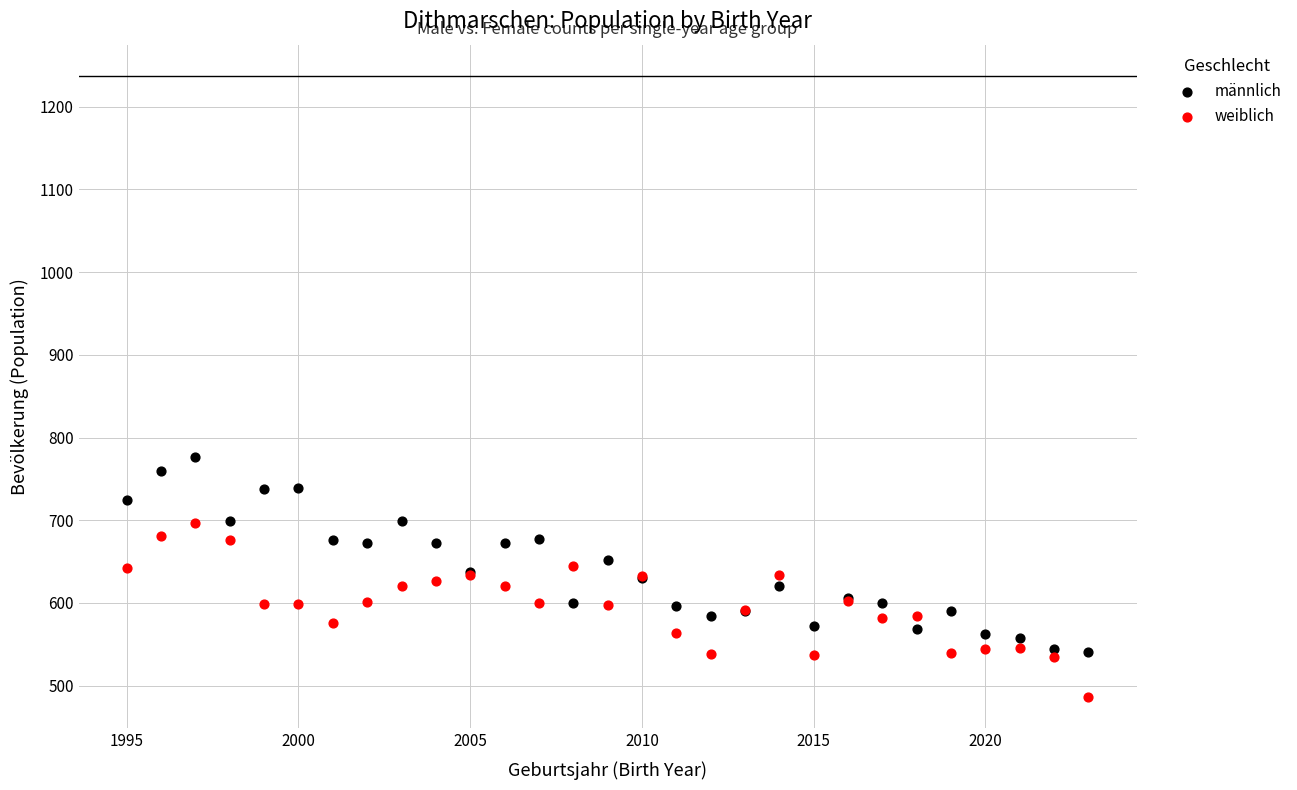

Which series has the widest spread of Y values?

männlich